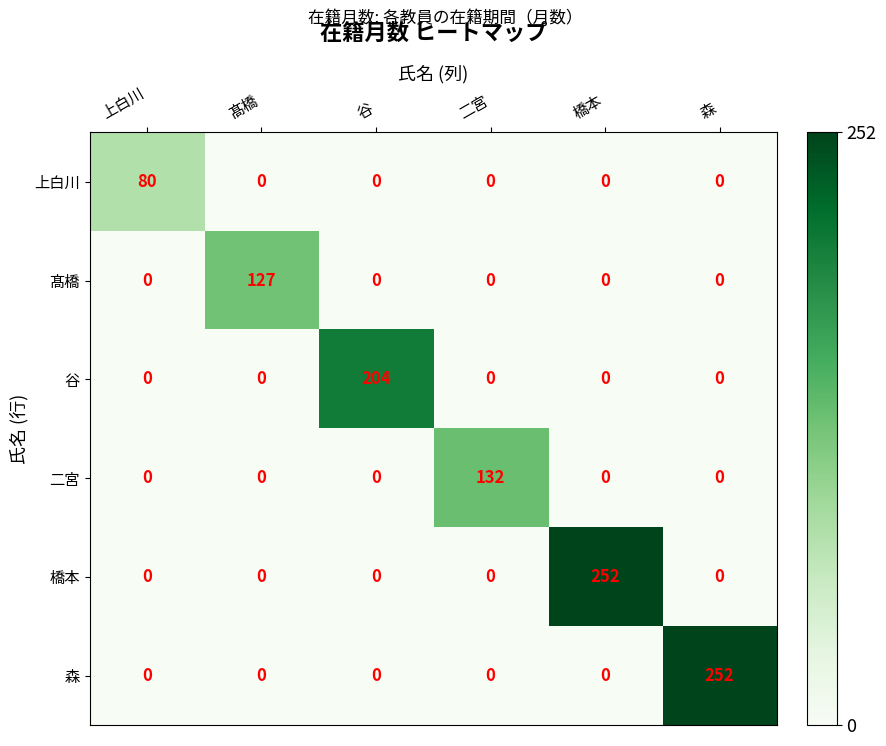

At how many categories does at least one series exceed 165?

3